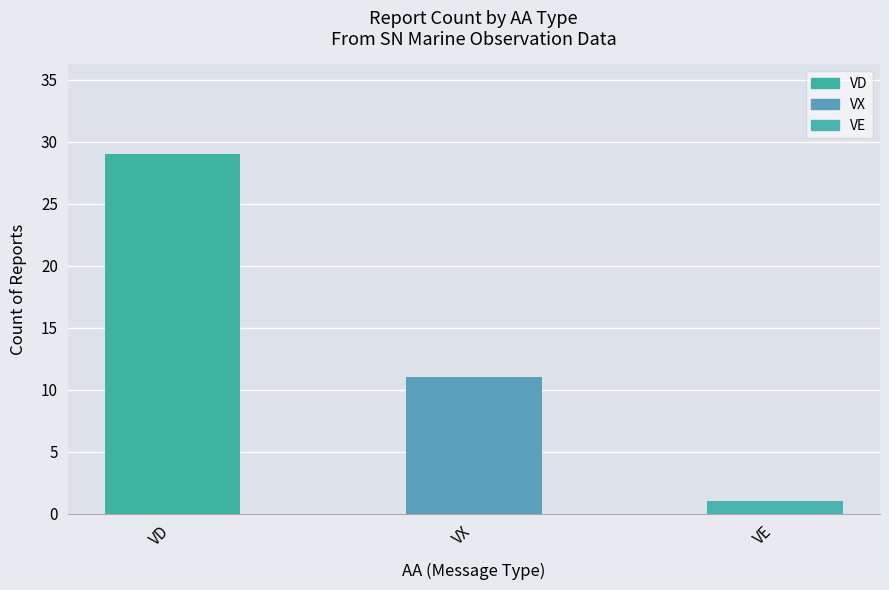

How many values are below 11?

1